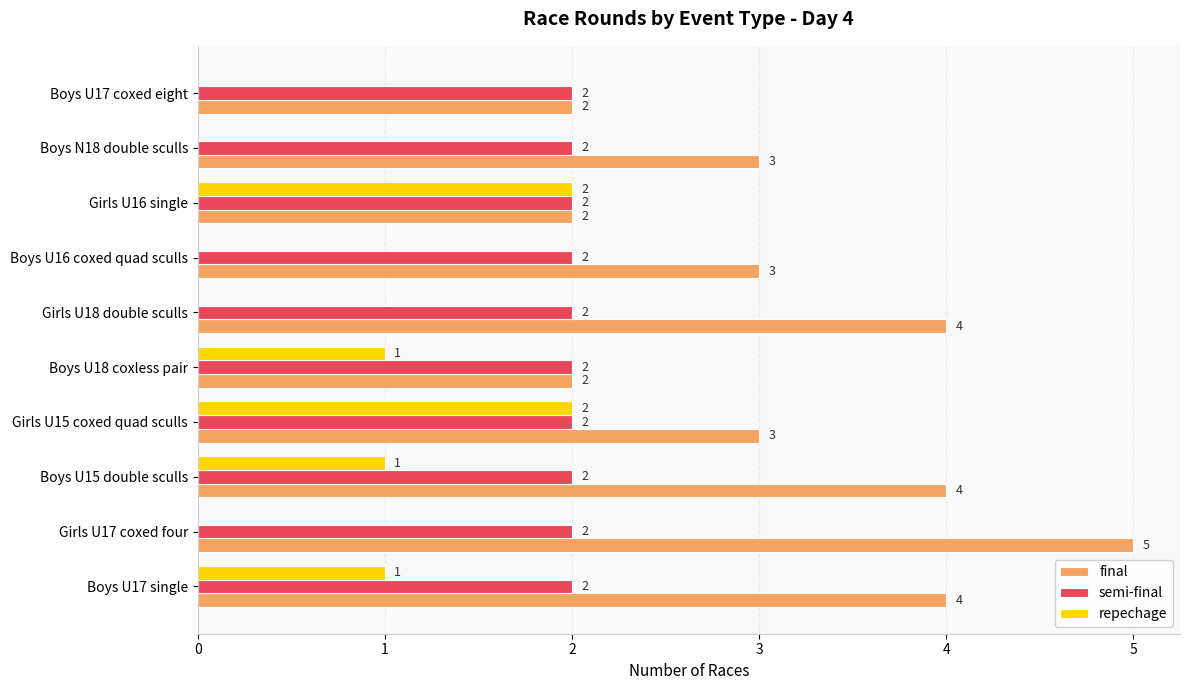

What is the sum of all repechage values?

7